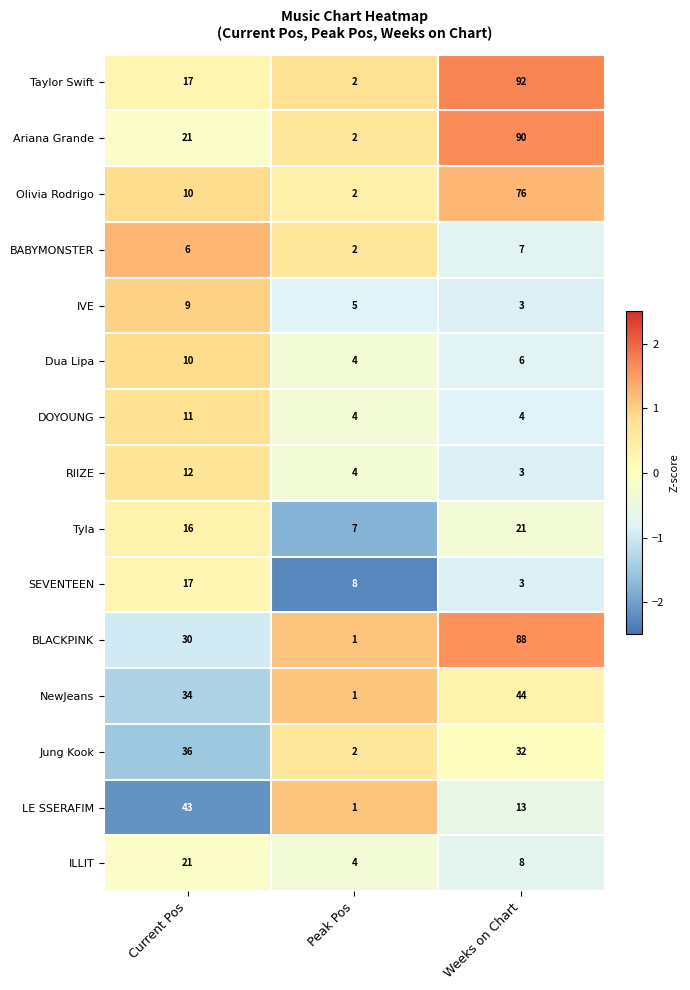

The SEVENTEEN series shows 8 at Peak Pos. True or false?

True